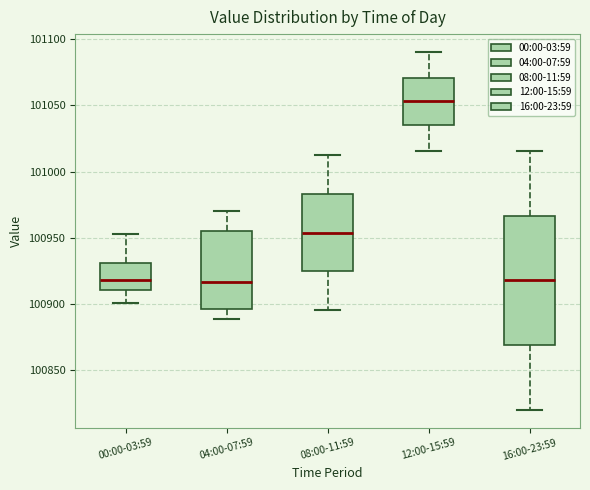

Reading left to right, transcribe this box plot: for each box, give where its median line is, the range the box spans, and where its two whiskers end, as read against the y-axis. The values are not printed on the chart, so give them approximately, as read against the axis.

00:00-03:59: median 100920, box 100910 to 100930, whiskers 100900 to 100955
04:00-07:59: median 100915, box 100895 to 100955, whiskers 100890 to 100970
08:00-11:59: median 100955, box 100925 to 100985, whiskers 100895 to 101015
12:00-15:59: median 101055, box 101035 to 101070, whiskers 101015 to 101090
16:00-23:59: median 100920, box 100870 to 100965, whiskers 100820 to 101015